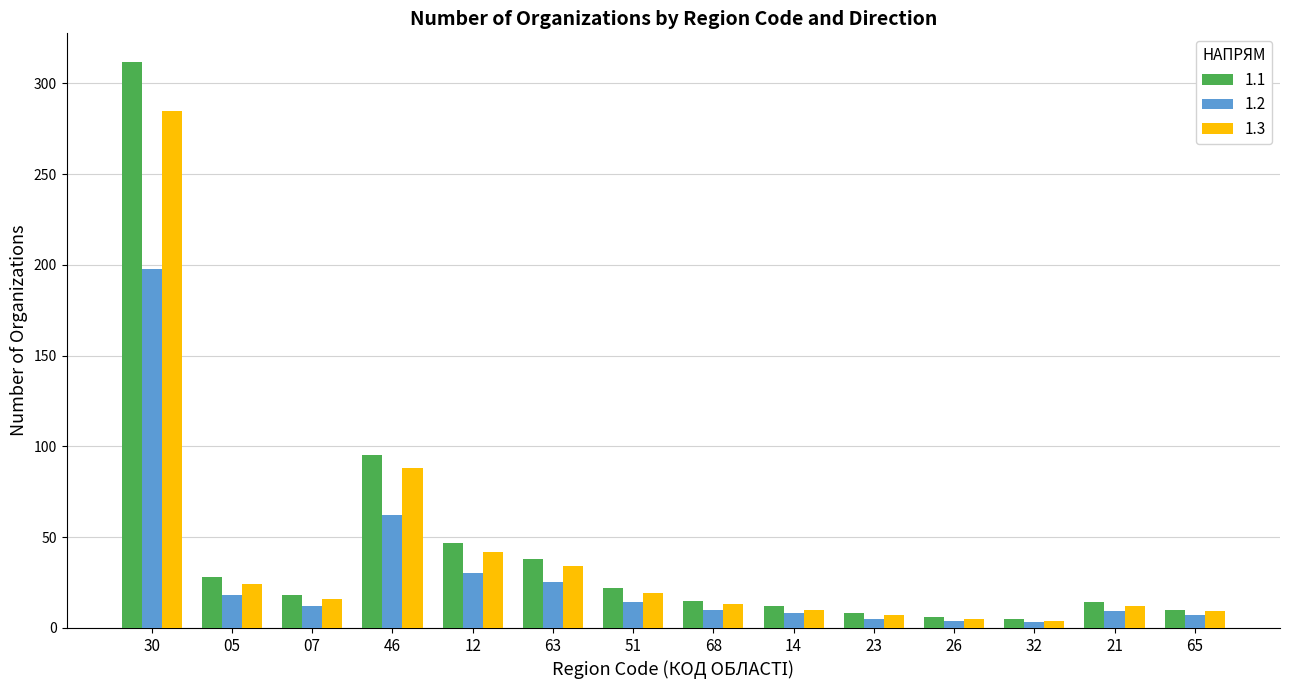

What position from the left is 12?

5